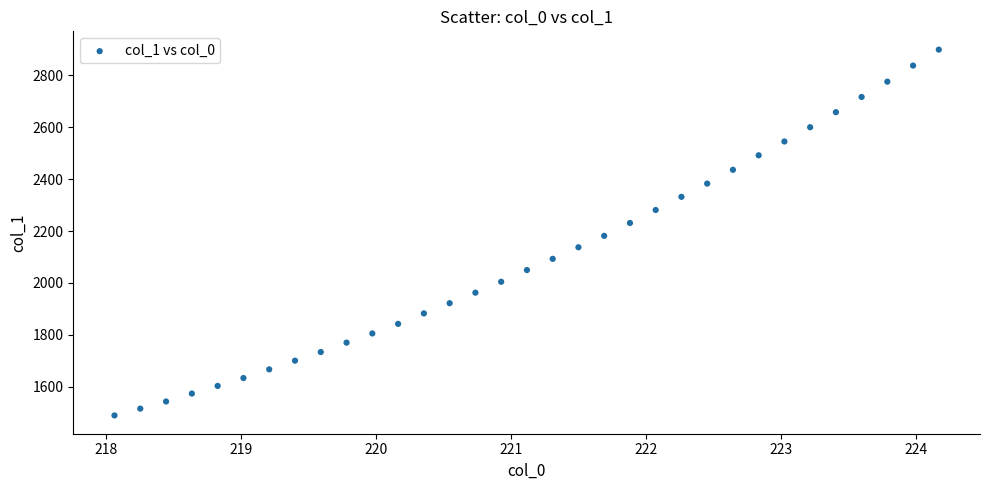

What is the range of Y values (max minus min)?

1408.4